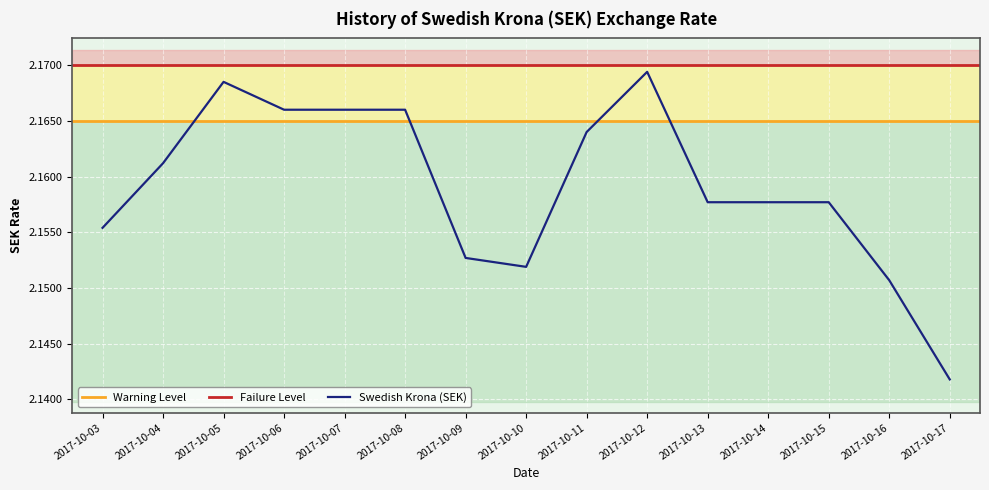

Is it true that the value at 2017-10-13 is 0.9?

False